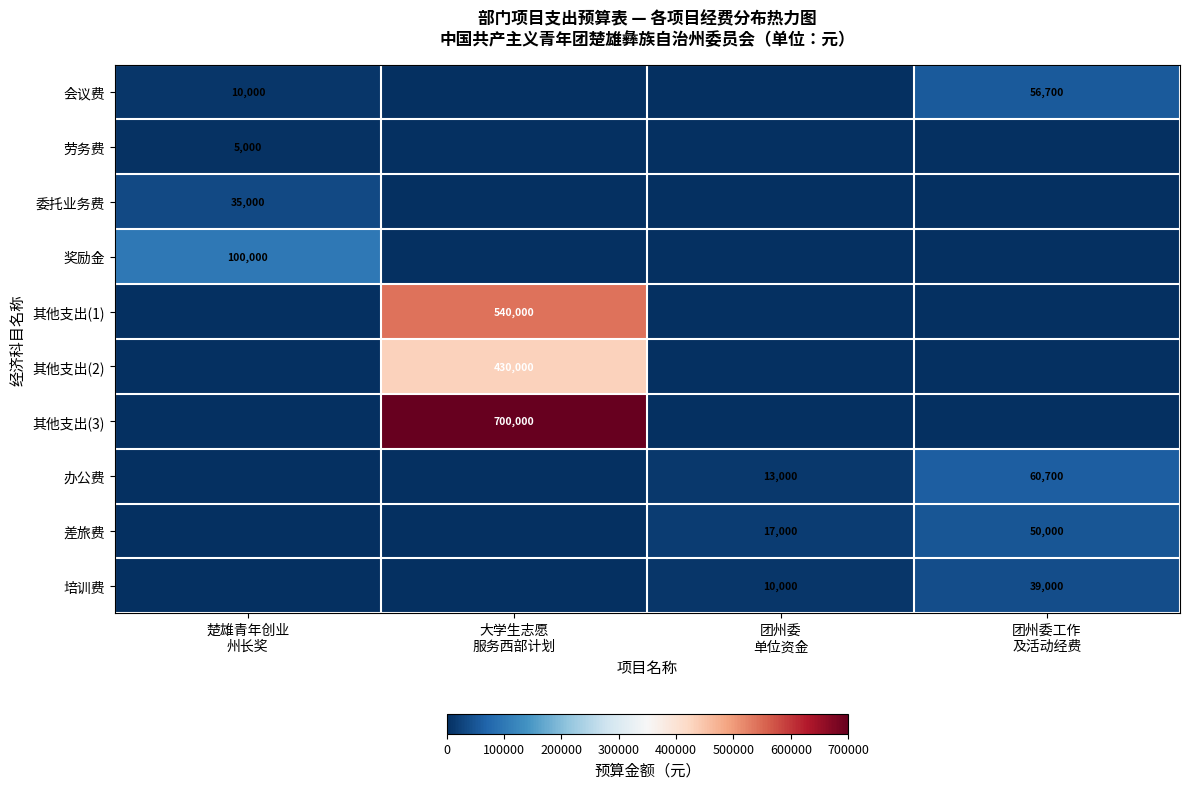

How many values in the 差旅费 series are below 17000?

2